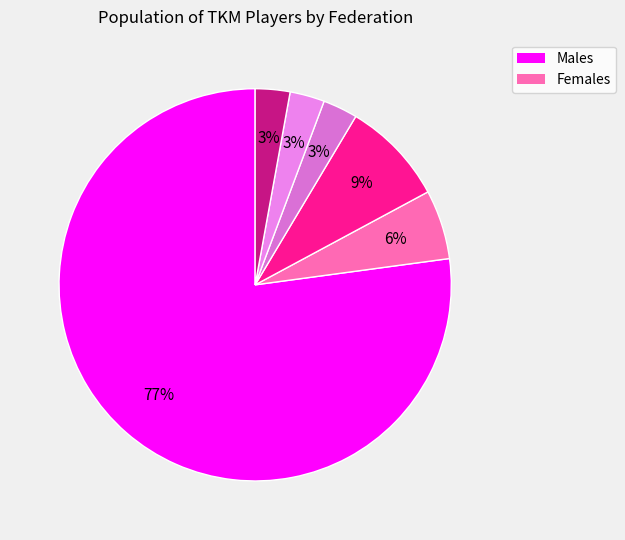

To the nearest percent, what is the average slice percentage?

17%